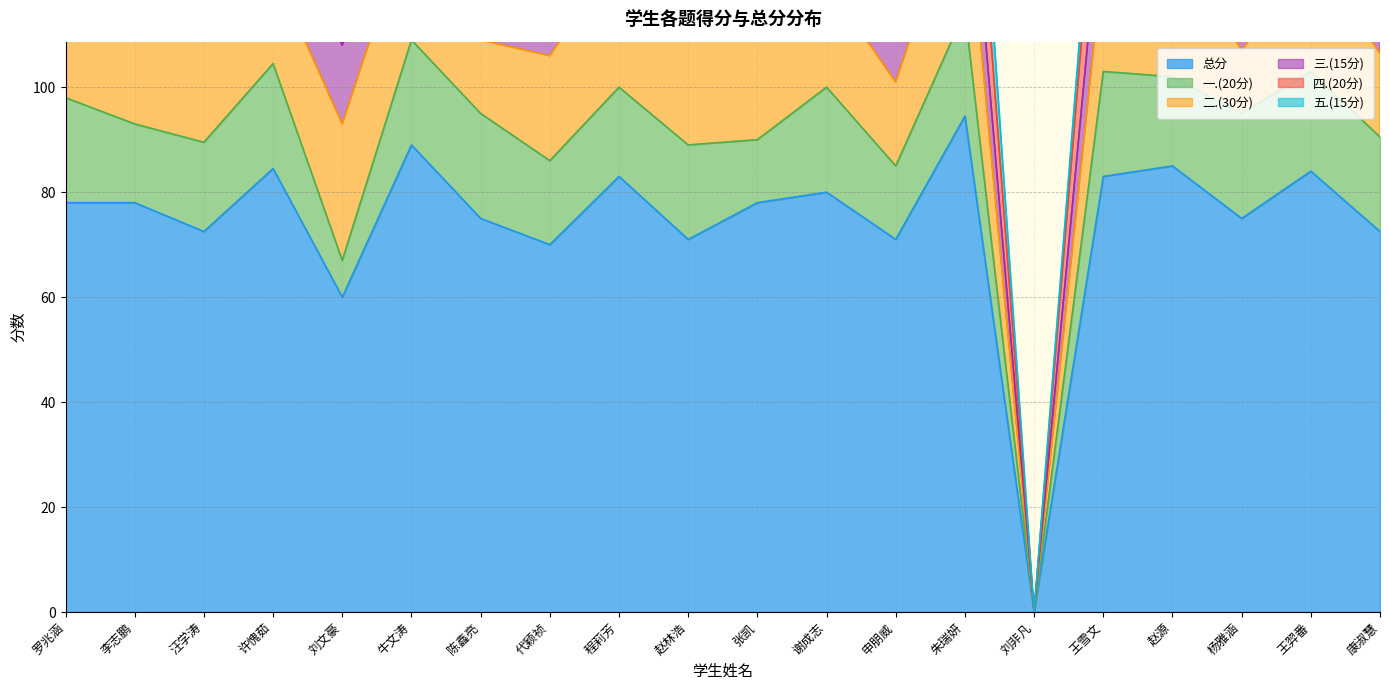

Which category has the highest value across all series?

朱瑞妍